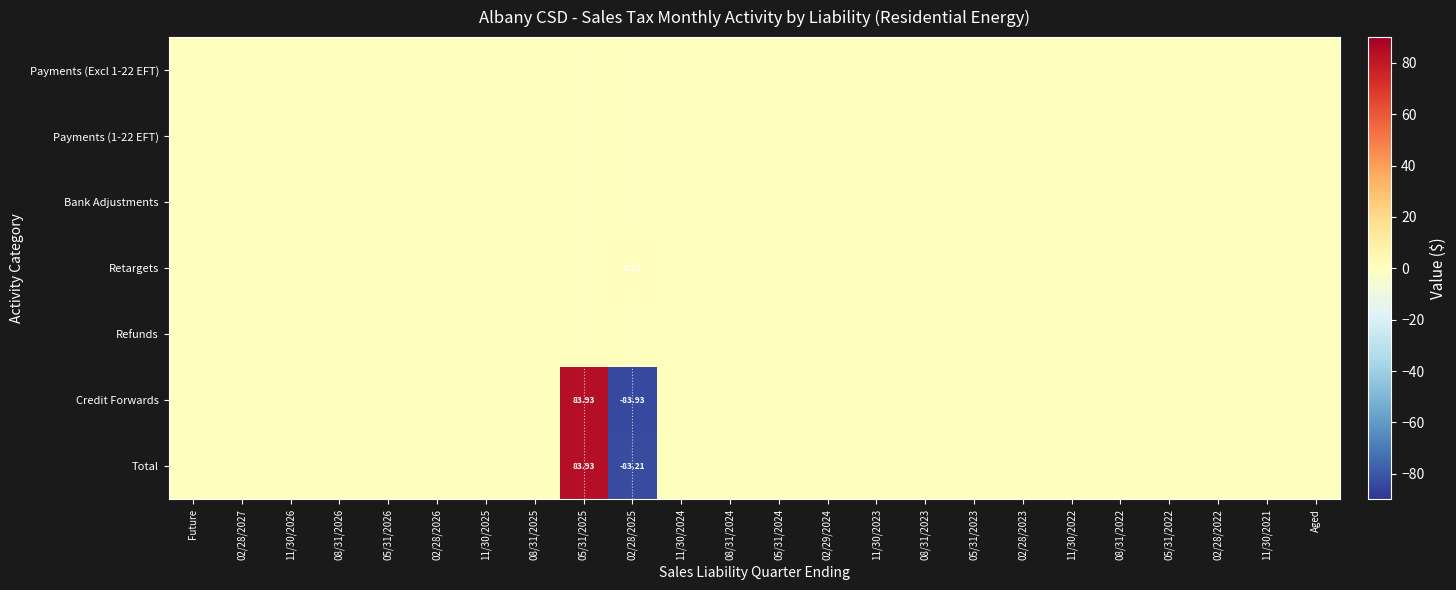

What is the lowest value of the Credit Forwards series?

-83.9